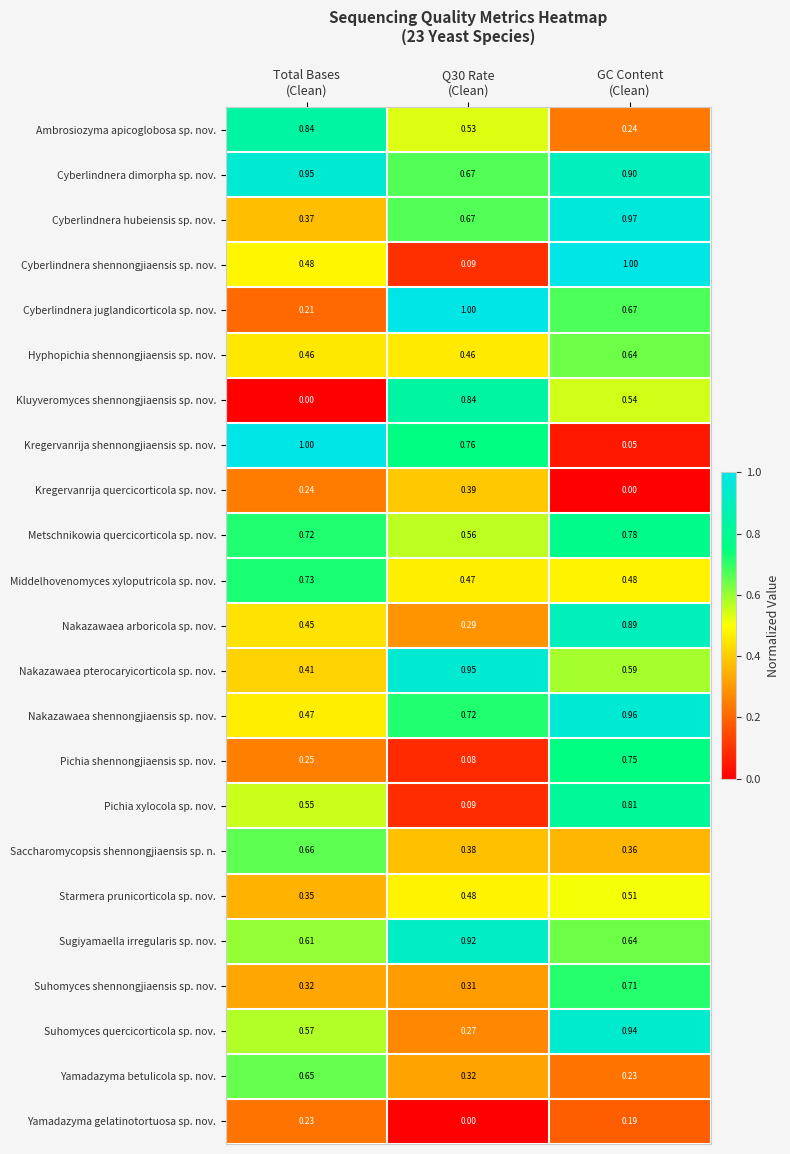

Between Total Bases
(Clean) and Q30 Rate
(Clean), which series saw the biggest shift?

Kluyveromyces shennongjiaensis sp. nov.